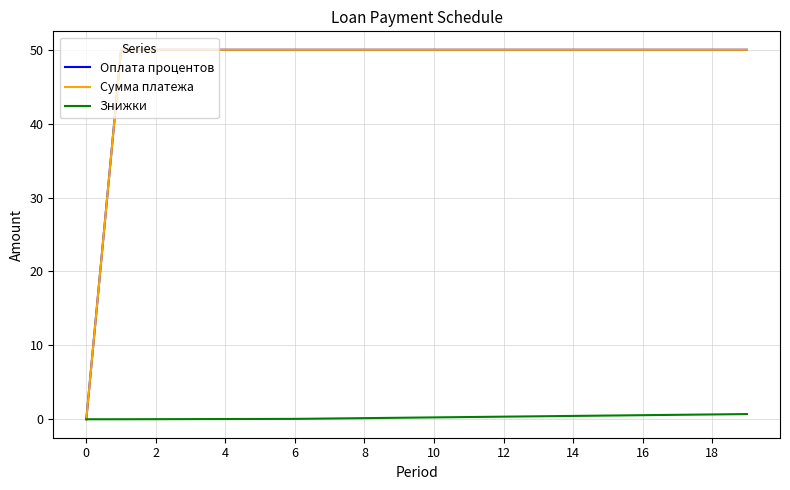

True or false: Оплата процентов and Знижки cross at least once.

False